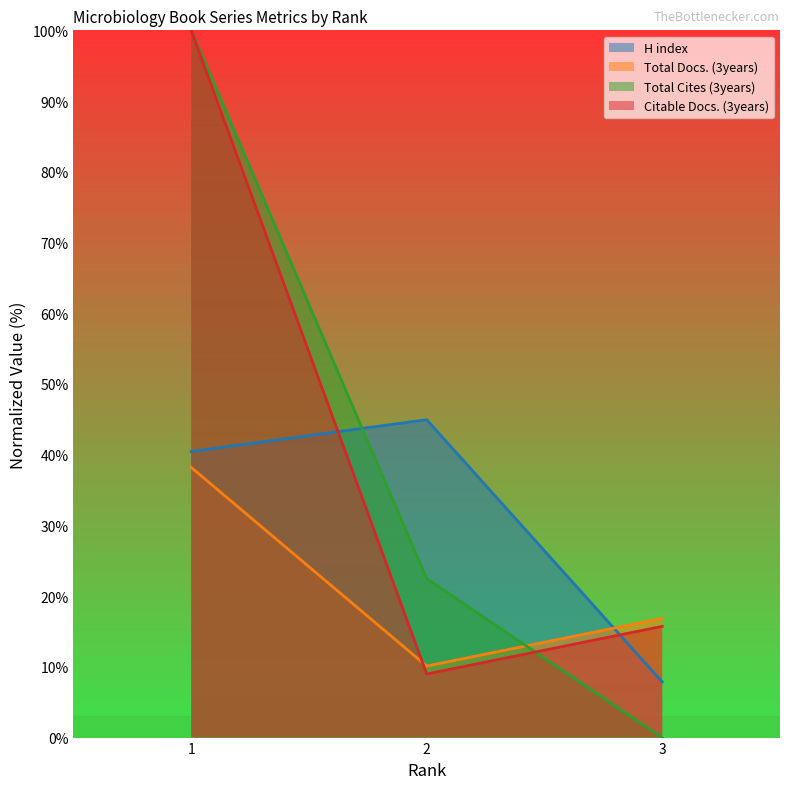

At how many categories does at least one series exceed 21?

2